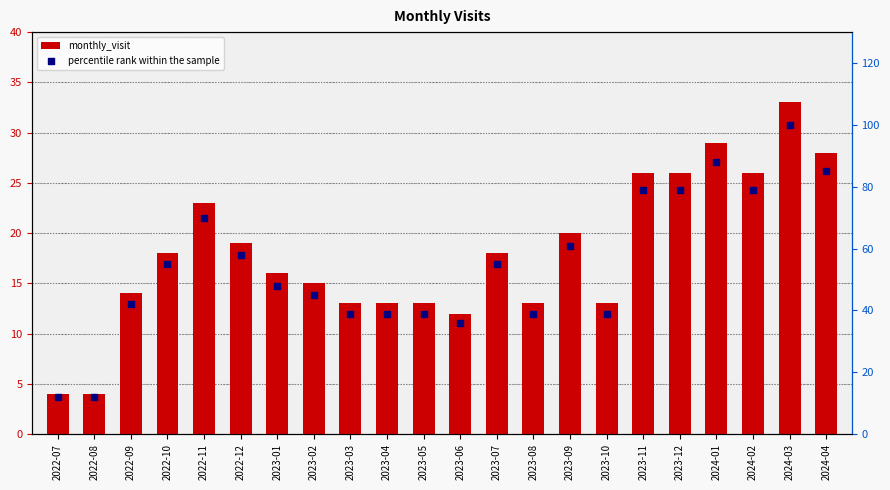

What are all the series names shown in the legend?

monthly_visit, percentile rank within the sample